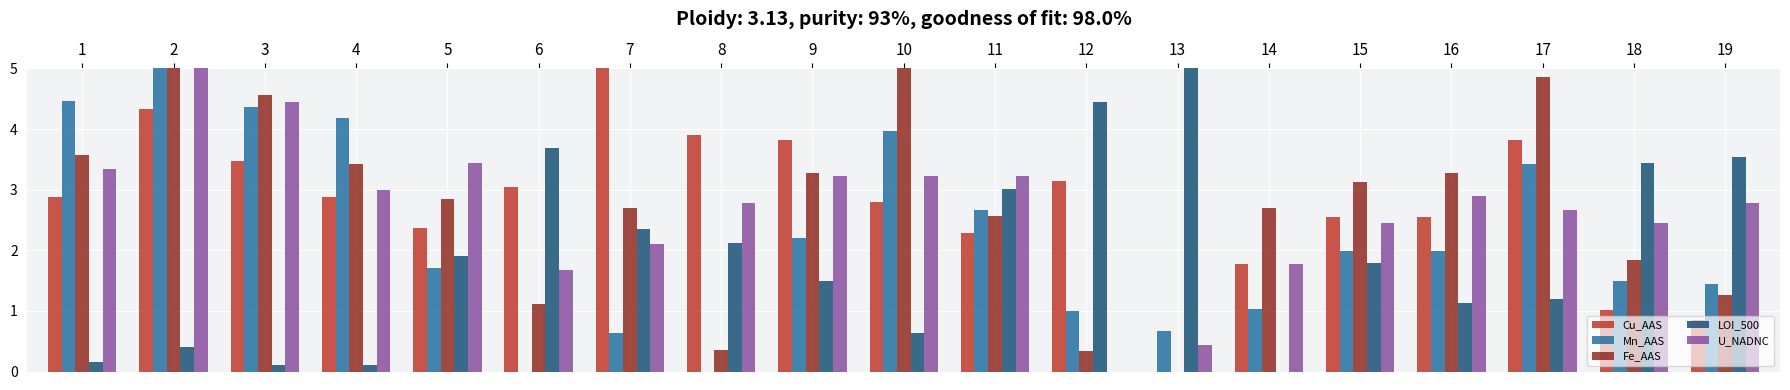

True or false: U_NADNC has a value of 2.7 at 17.

True